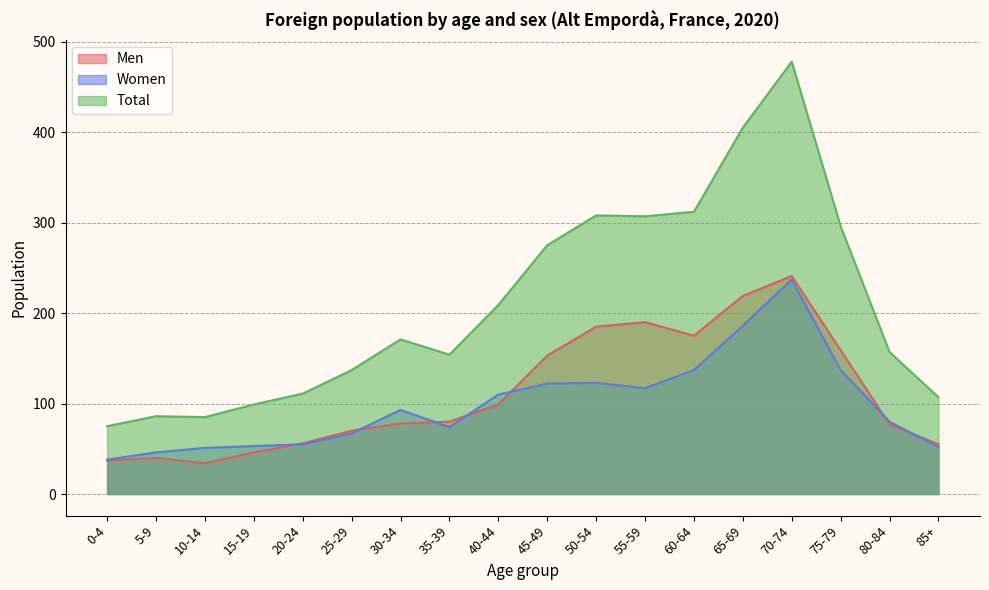

True or false: Total and Women intersect in this chart.

False